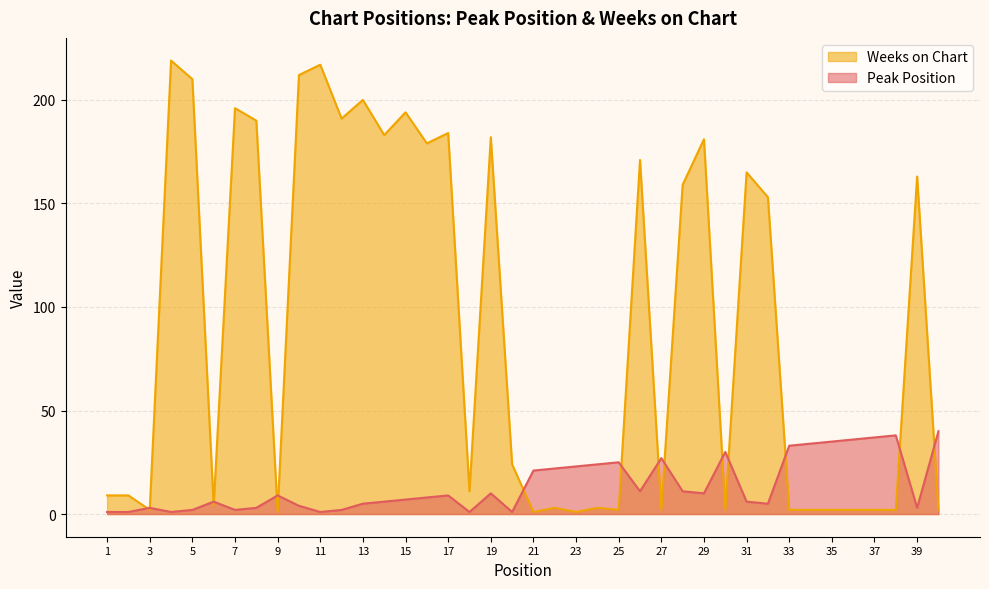

Reading left to right, transcribe all the data shown in this chart.

Peak Position: 1	1	3	1	2	6	2	3	9	4	1	2	5	6	7	8	9	1	10	1	21	22	23	24	25	11	27	11	10	30	6	5	33	34	35	36	37	38	3	40
Weeks on Chart: 9	9	2	219	210	4	196	190	1	212	217	191	200	183	194	179	184	11	182	24	1	3	1	3	2	171	2	159	181	2	165	153	2	2	2	2	2	2	163	2